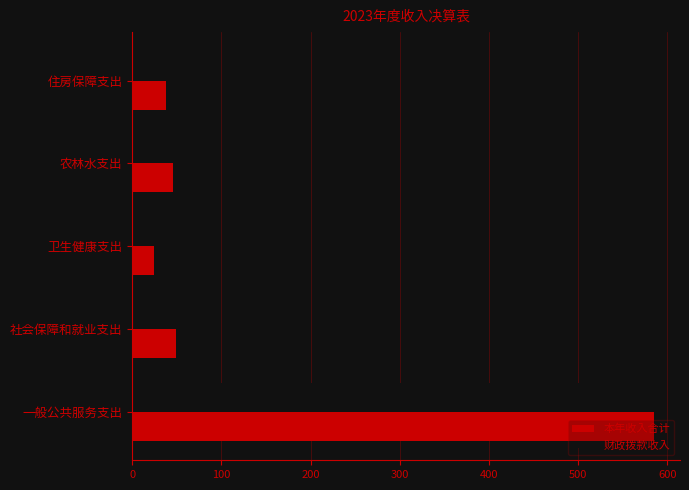

The value of 本年收入合计 at 住房保障支出 is 37.8. True or false?

True